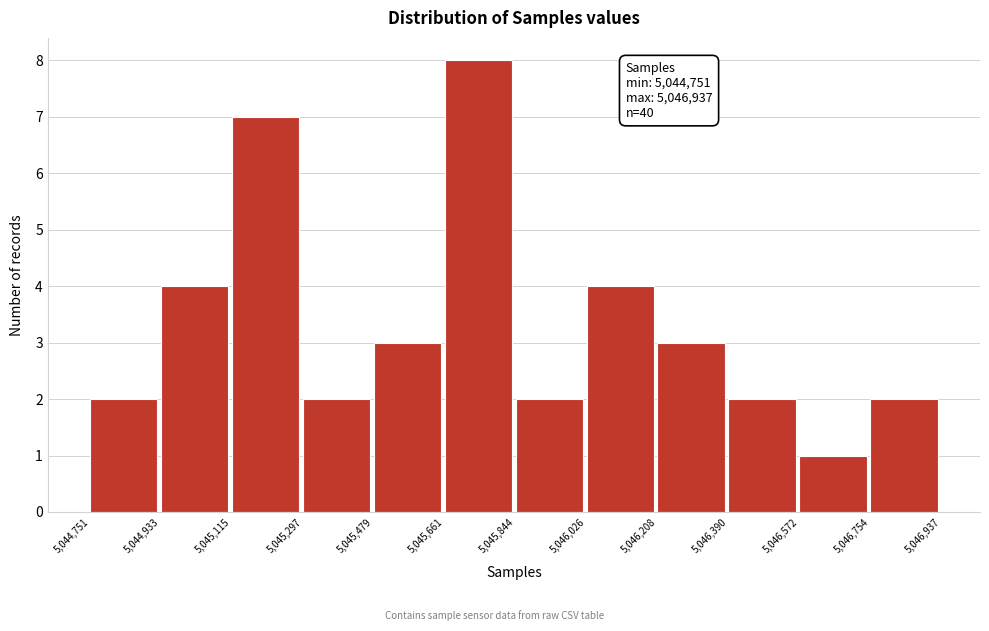

Over which range of the x-axis is the bar tallest?

5,045,661 to 5,045,844